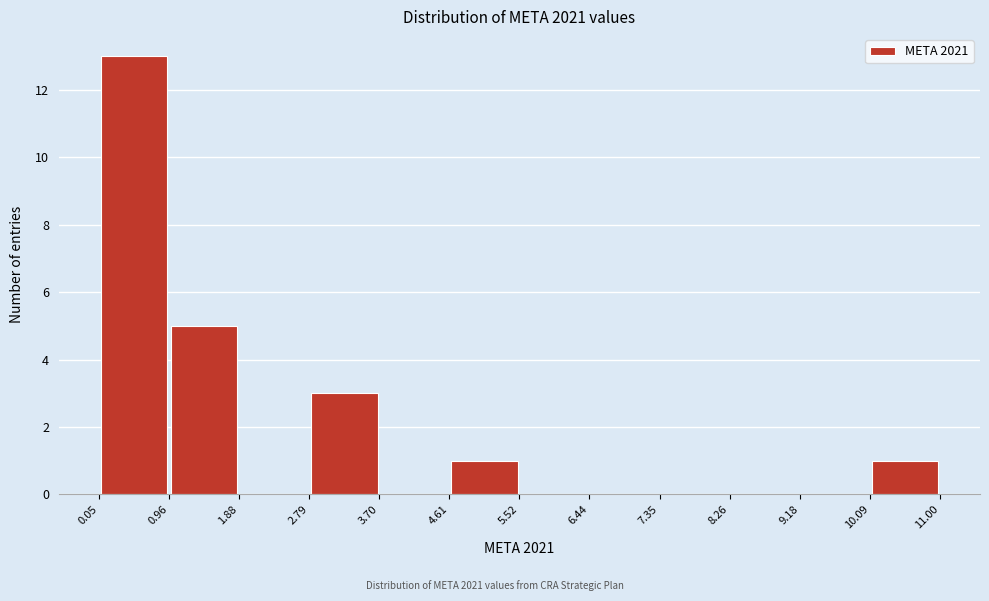

How tall is the bar that spans 0.05 to 0.96 on the x-axis? The values are not printed on the chart, so give them approximately, as read against the axis.

13